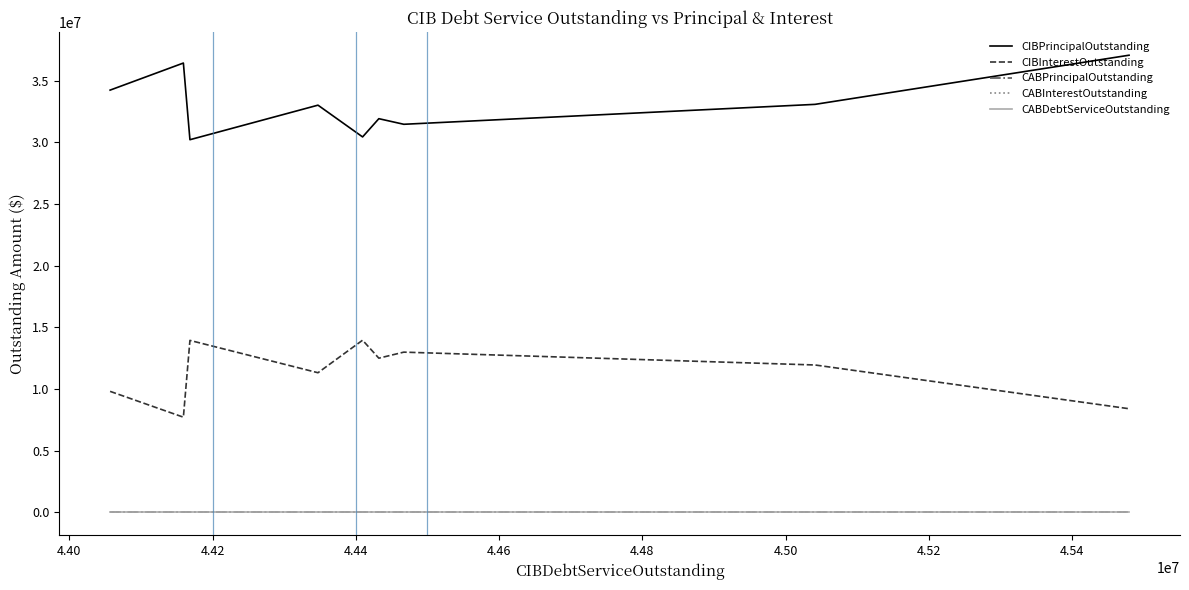

Which series has the largest range (max minus min)?

CIBPrincipalOutstanding